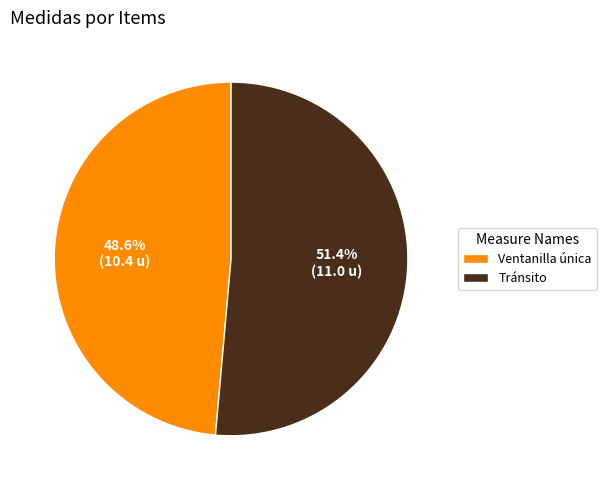

How many segments does this pie chart have?

2